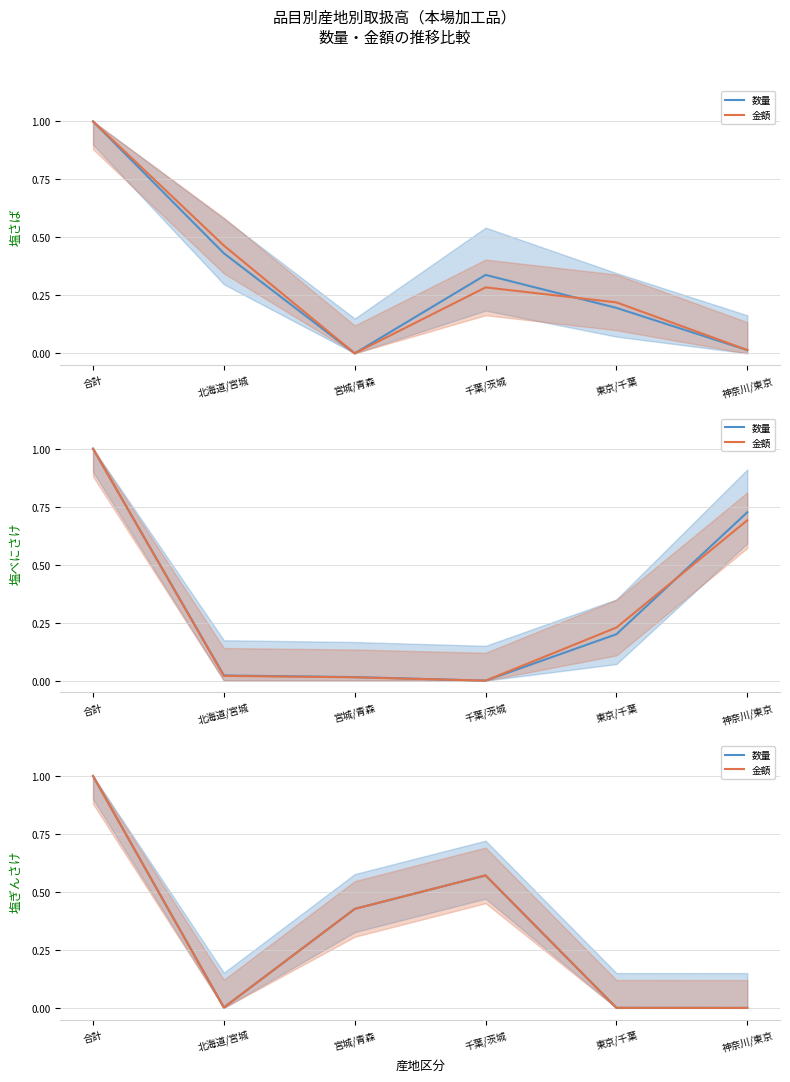

Count the number of data series in this chart.

2